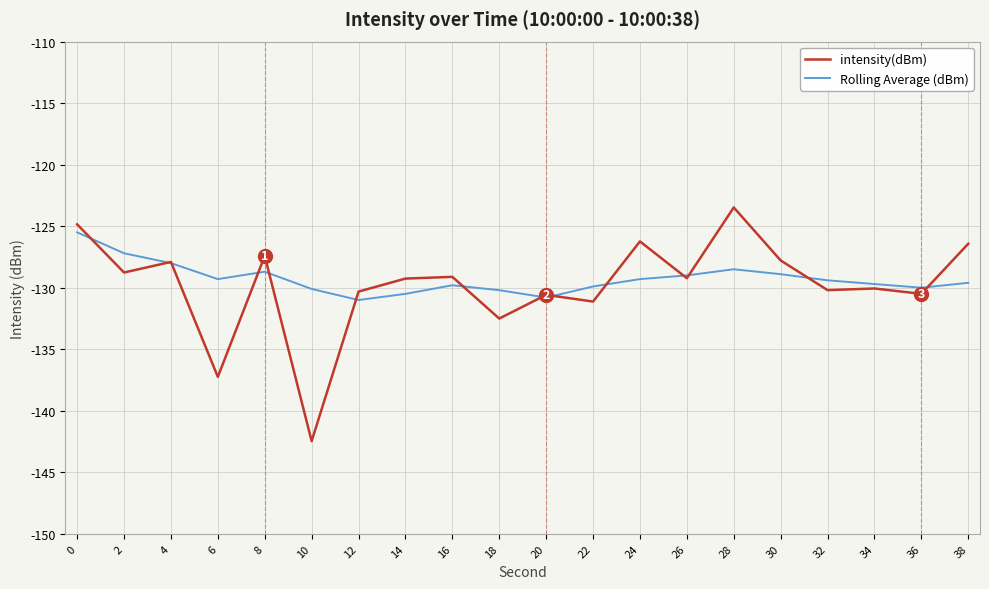

What is the approximate value of intensity(dBm) at 18?

-132.5